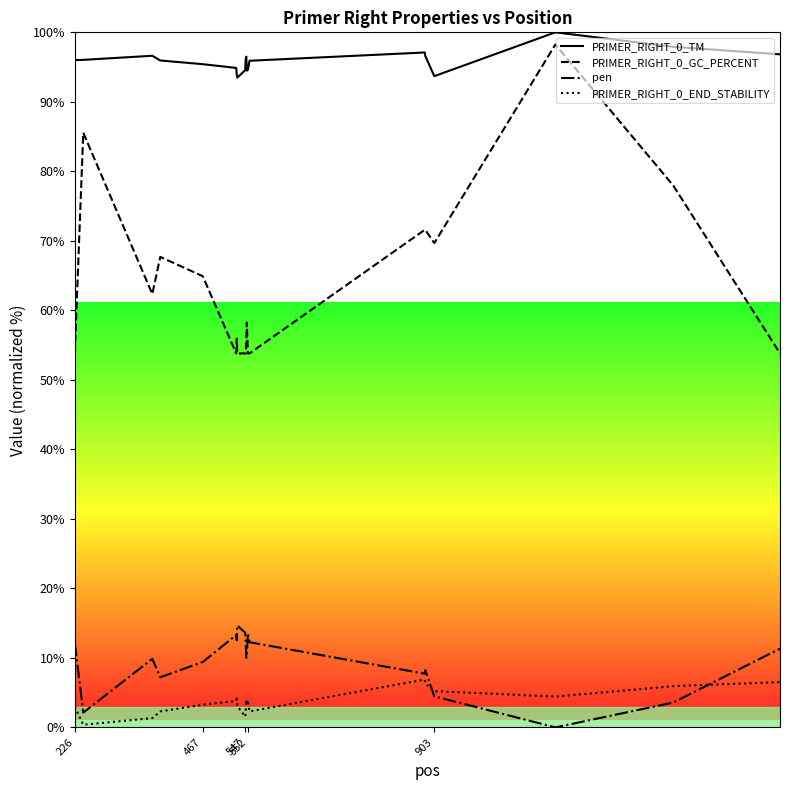

How many data points in pen are less than 10?

9